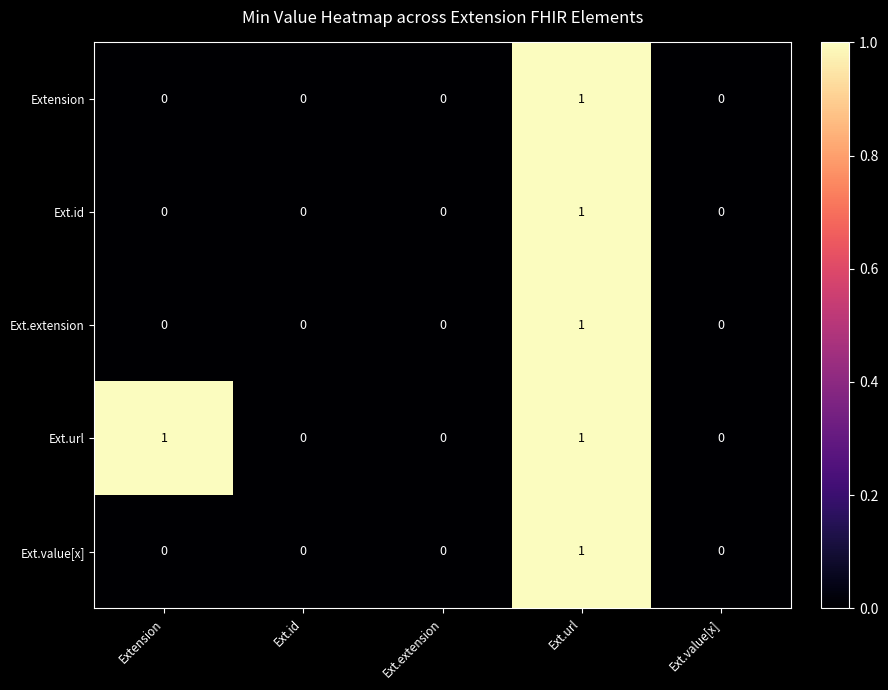

At which label does Ext.extension reach its peak?

Ext.url